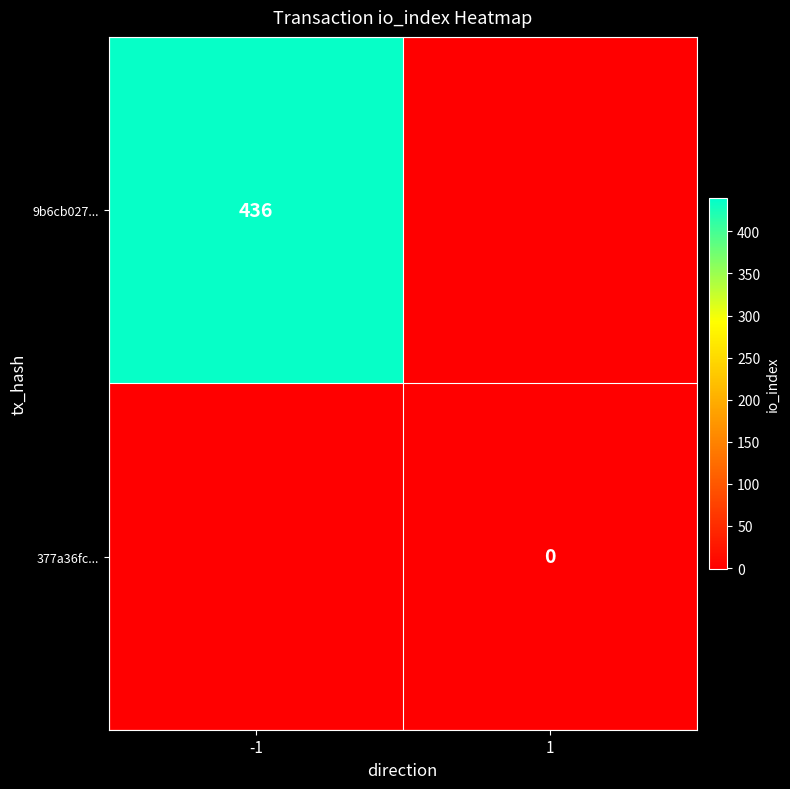

How many values in 9b6cb027... are below zero?

1